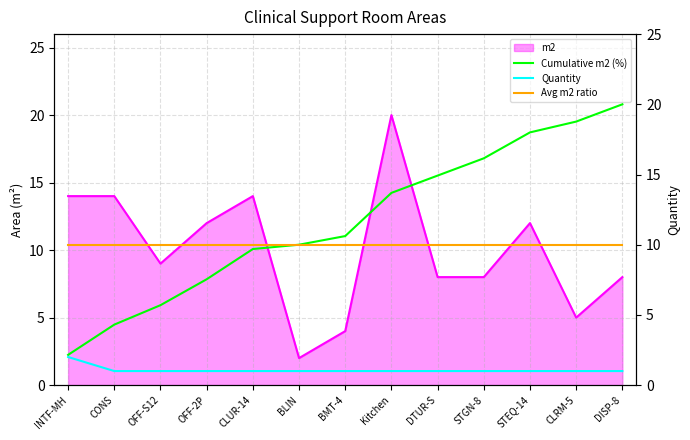

List the labels in order of Cumulative m2 (%) value, largest first.

DISP-8, CLRM-5, STEQ-14, STGN-8, DTUR-S, Kitchen, BMT-4, BLIN, CLUR-14, OFF-2P, OFF-S12, CONS, INTF-MH